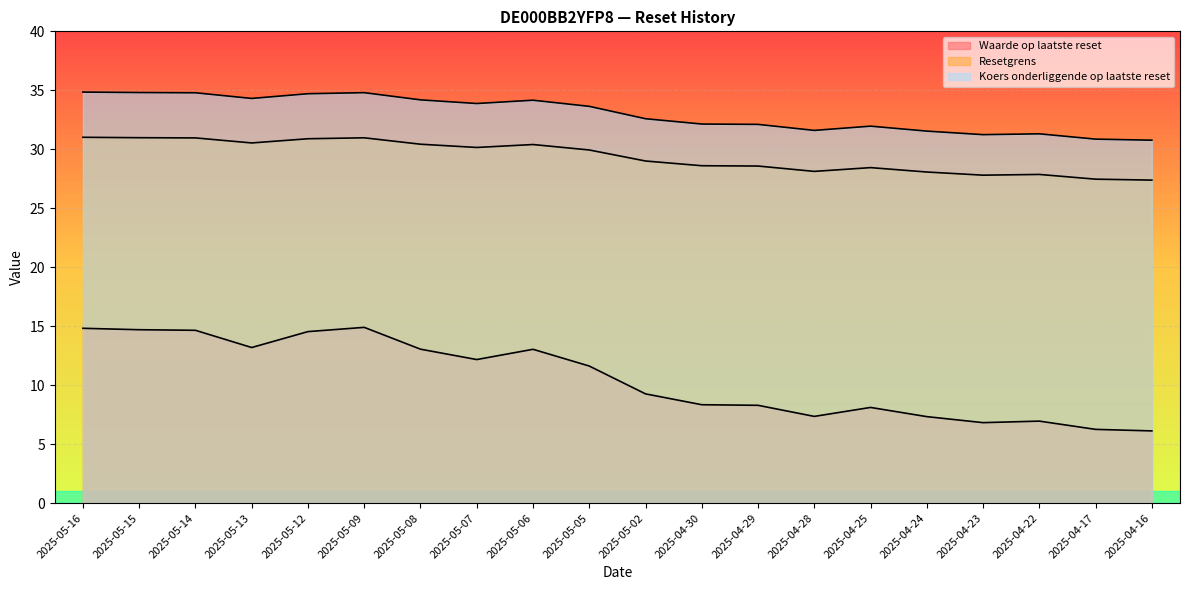

Reading left to right, what are all the values shown in this chart?

Waarde op laatste reset: 2025-05-16=14.8	2025-05-15=14.7	2025-05-14=14.7	2025-05-13=13.2	2025-05-12=14.5	2025-05-09=14.9	2025-05-08=13.1	2025-05-07=12.2	2025-05-06=13.0	2025-05-05=11.6	2025-05-02=9.3	2025-04-30=8.3	2025-04-29=8.3	2025-04-28=7.3	2025-04-25=8.1	2025-04-24=7.3	2025-04-23=6.8	2025-04-22=7.0	2025-04-17=6.2	2025-04-16=6.1
Resetgrens: 2025-05-16=31.0	2025-05-15=31.0	2025-05-14=31.0	2025-05-13=30.5	2025-05-12=30.9	2025-05-09=31.0	2025-05-08=30.4	2025-05-07=30.2	2025-05-06=30.4	2025-05-05=29.9	2025-05-02=29.0	2025-04-30=28.6	2025-04-29=28.6	2025-04-28=28.1	2025-04-25=28.4	2025-04-24=28.1	2025-04-23=27.8	2025-04-22=27.9	2025-04-17=27.5	2025-04-16=27.4
Koers onderliggende op laatste reset: 2025-05-16=34.9	2025-05-15=34.8	2025-05-14=34.8	2025-05-13=34.3	2025-05-12=34.7	2025-05-09=34.8	2025-05-08=34.2	2025-05-07=33.9	2025-05-06=34.2	2025-05-05=33.6	2025-05-02=32.6	2025-04-30=32.1	2025-04-29=32.1	2025-04-28=31.6	2025-04-25=32.0	2025-04-24=31.5	2025-04-23=31.2	2025-04-22=31.3	2025-04-17=30.9	2025-04-16=30.8